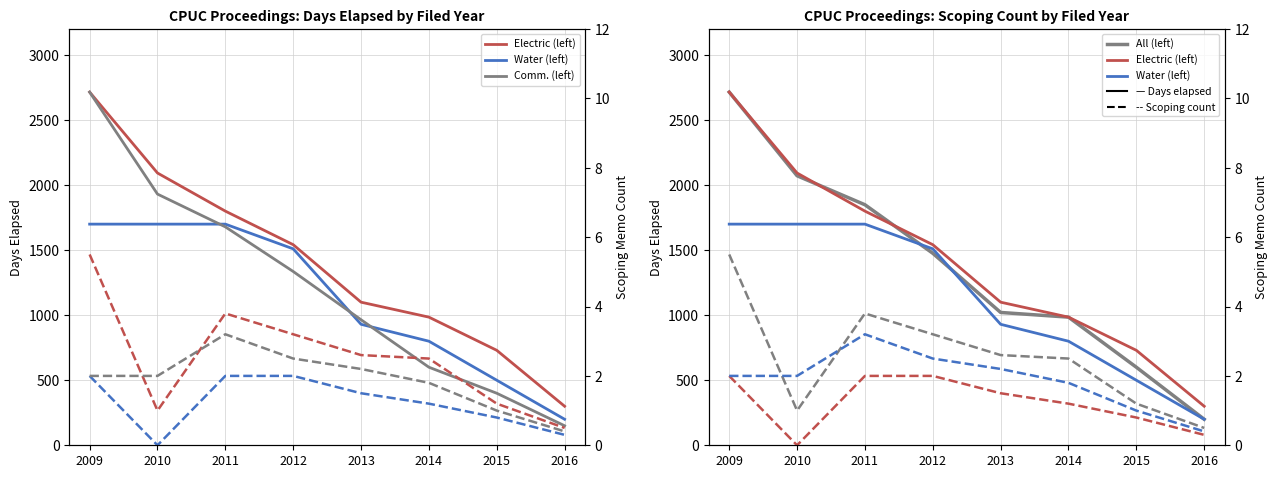

List the labels in order of value, largest first.

2009, 2010, 2011, 2012, 2013, 2014, 2015, 2016